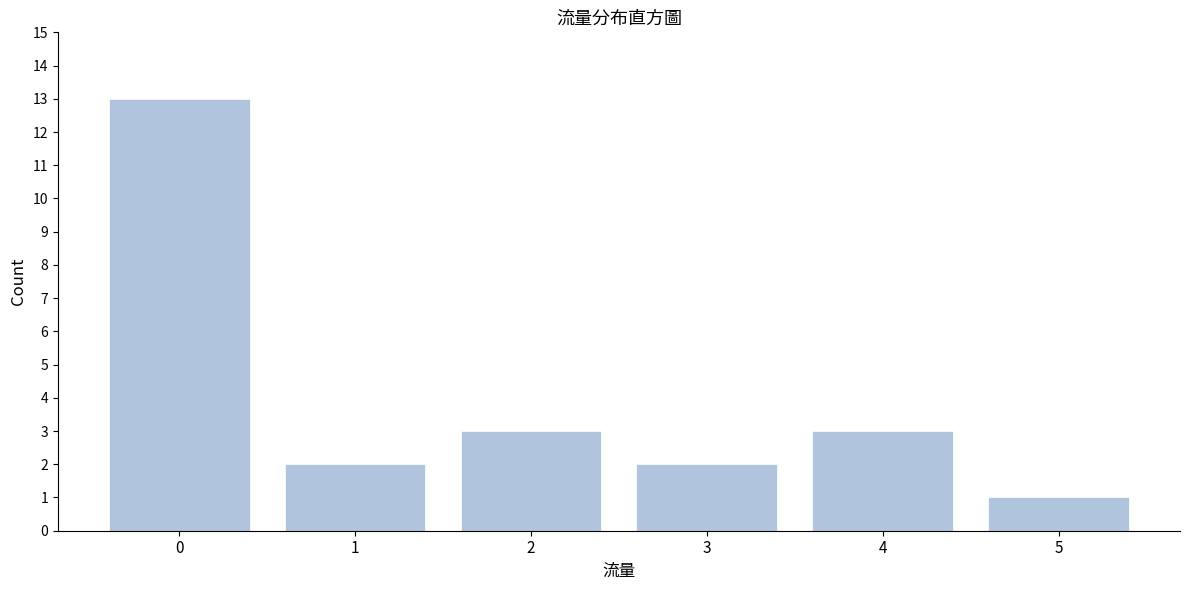

Reading left to right, list all the values displayed in this chart.

13	2	3	2	3	1